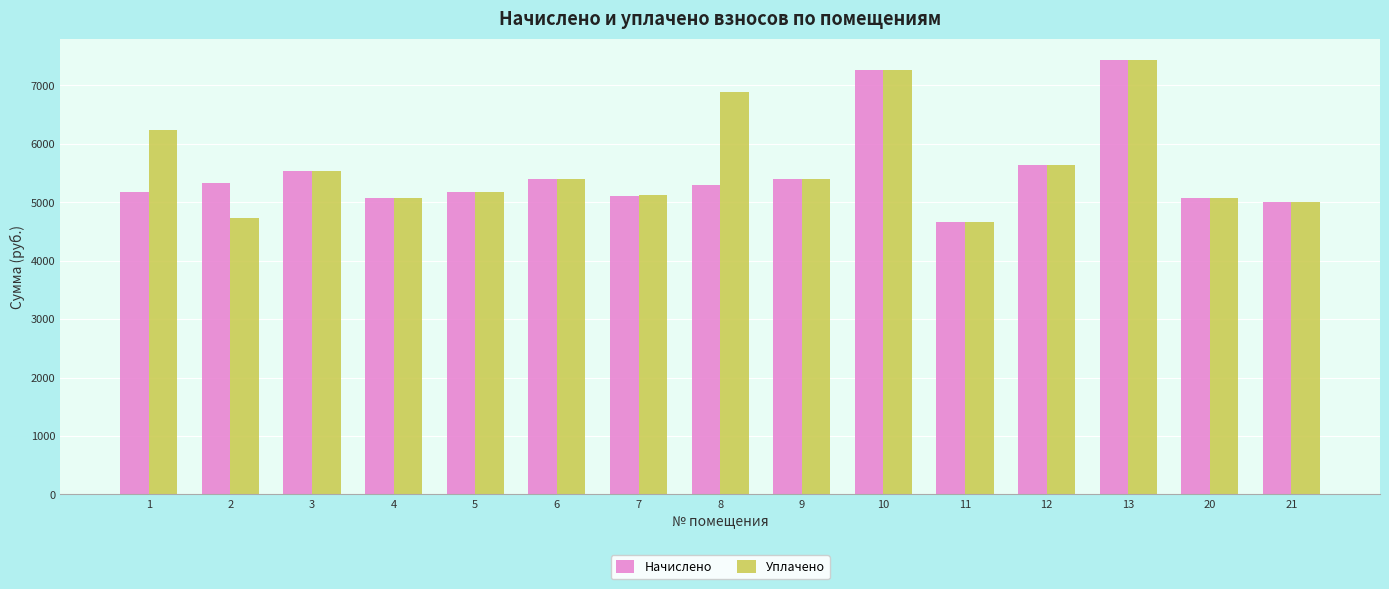

How many data points in Начислено are less than 5299?

7